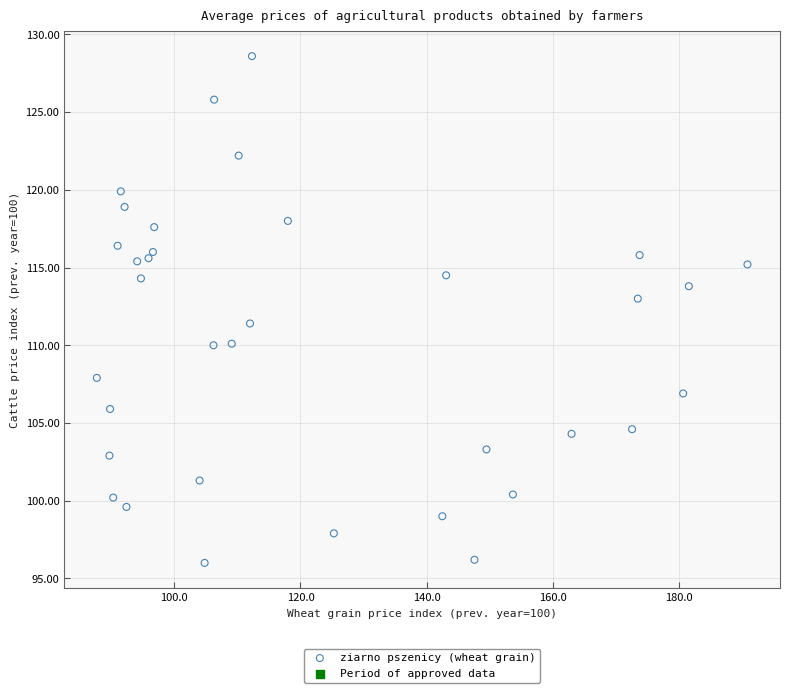

What Y value in the scatter plot is closest to 112?

111.4